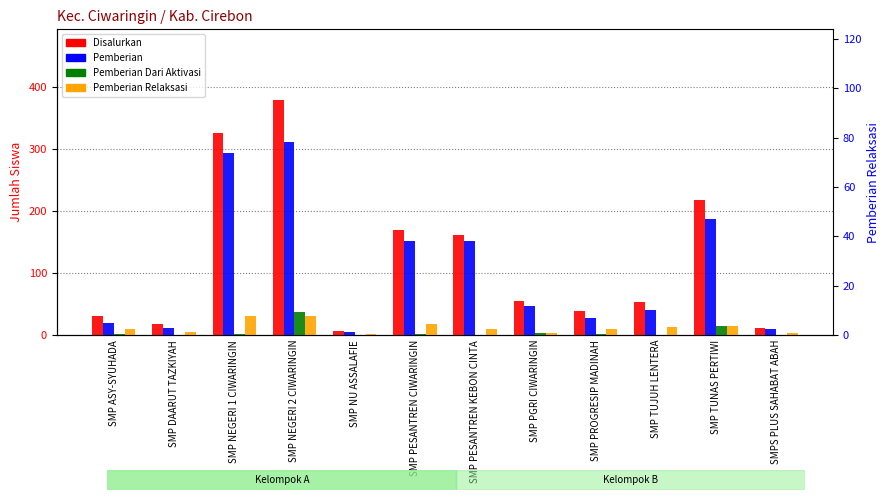

What is the value of the Pemberian bar at the 3rd from the left?

294